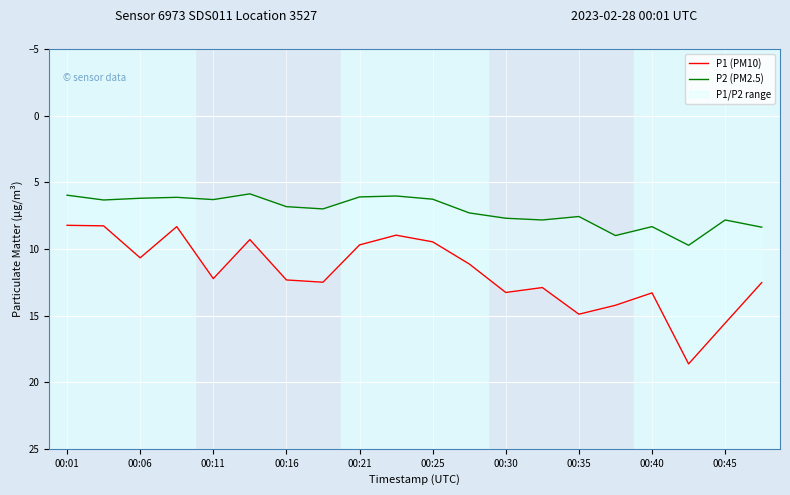

Which has a higher value, 00:21 or 00:16?

00:16